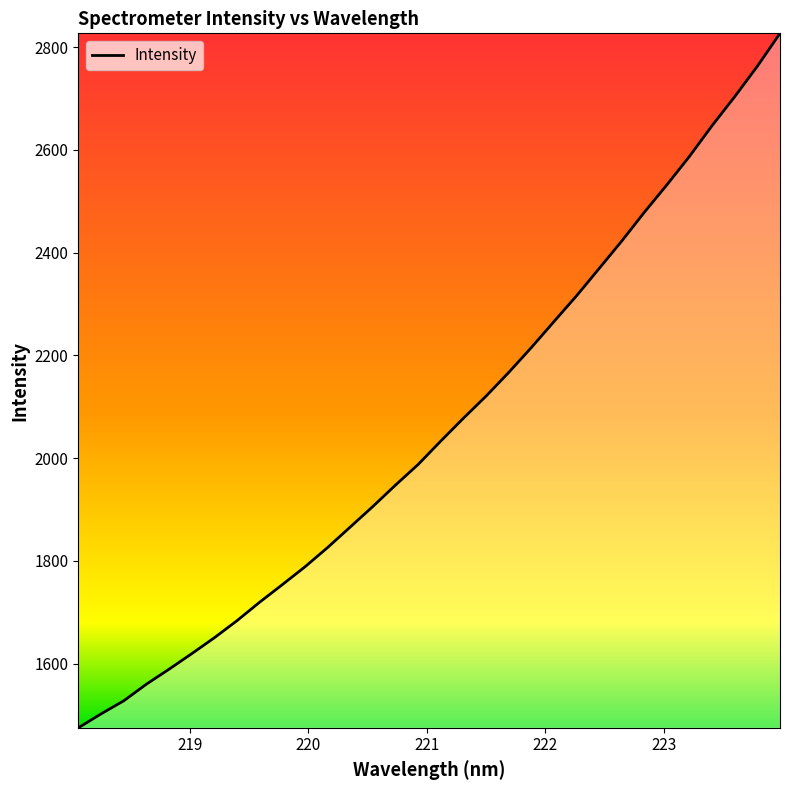

What is the difference between the maximum and minimum values?

1351.8